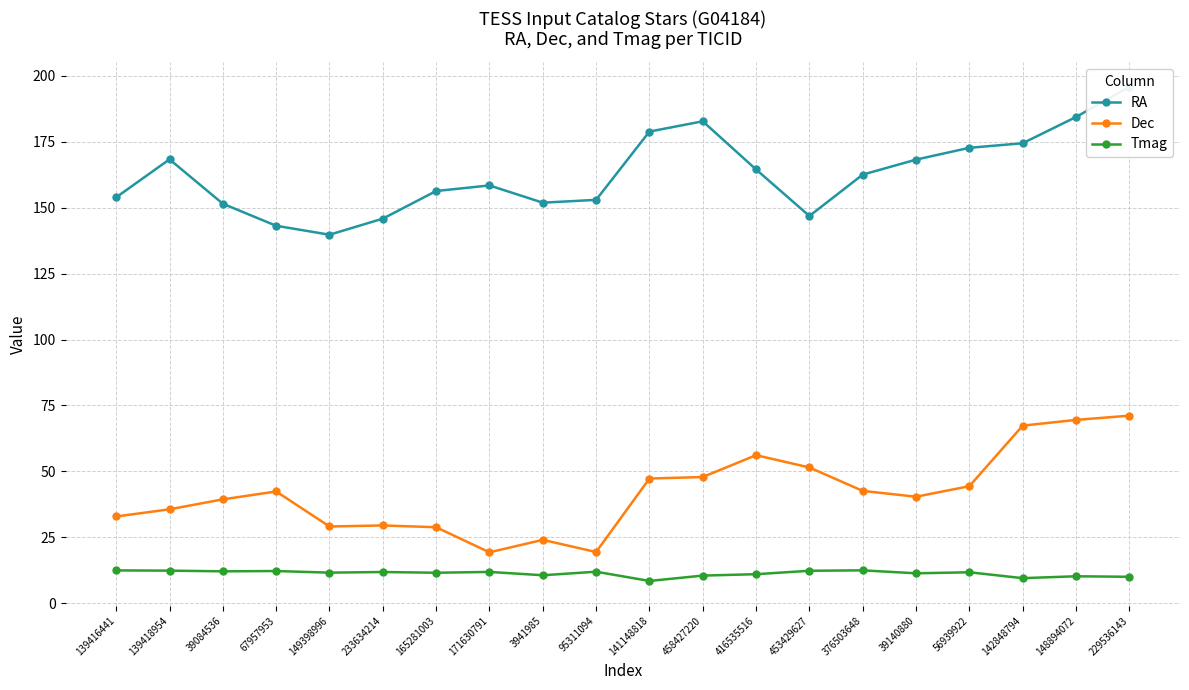

Which series has the largest total across all categories?

RA